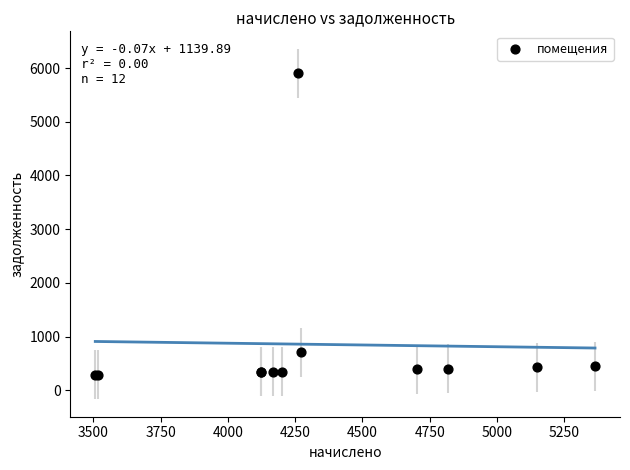

What Y value in the scatter plot is closest to 3096?

711.8